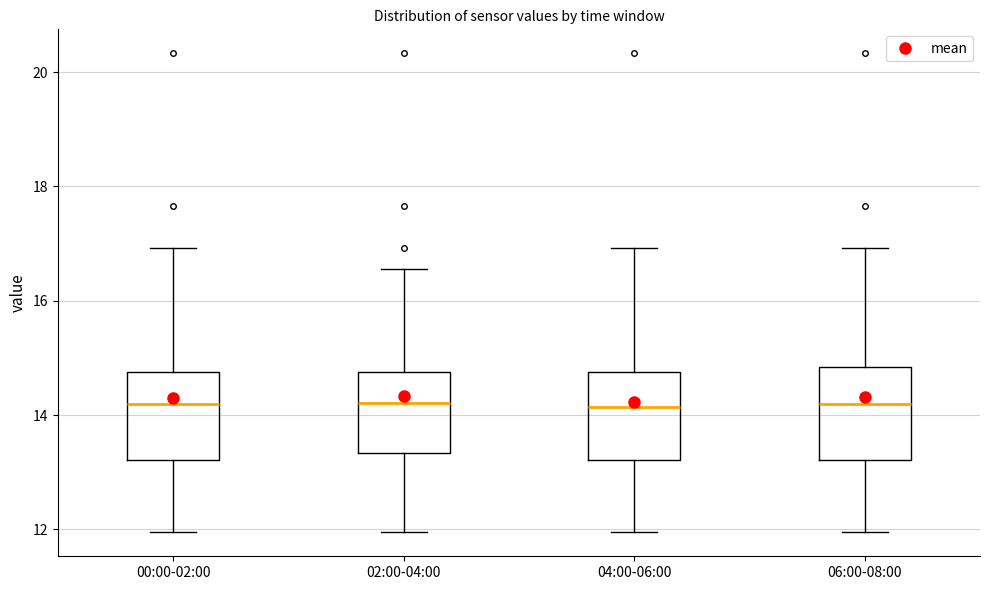

Reading left to right, read every box against the y-axis: the position of its median line, the range the box covers, and the ends of its whiskers. The values are not printed on the chart, so give them approximately, as read against the axis.

00:00-02:00: median 14.2, box 13.2 to 14.8, whiskers 12.0 to 17.0
02:00-04:00: median 14.2, box 13.4 to 14.8, whiskers 12.0 to 16.6
04:00-06:00: median 14.2, box 13.2 to 14.8, whiskers 12.0 to 17.0
06:00-08:00: median 14.2, box 13.2 to 14.8, whiskers 12.0 to 17.0